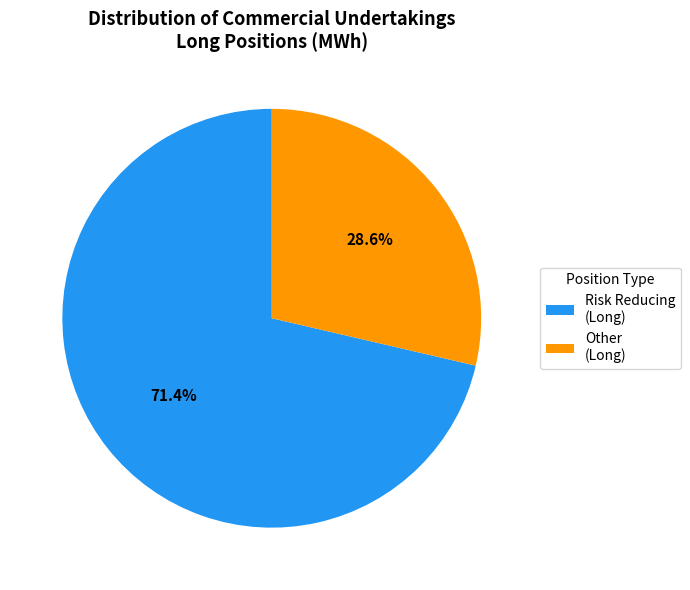

Does any single category account for the majority?

Yes